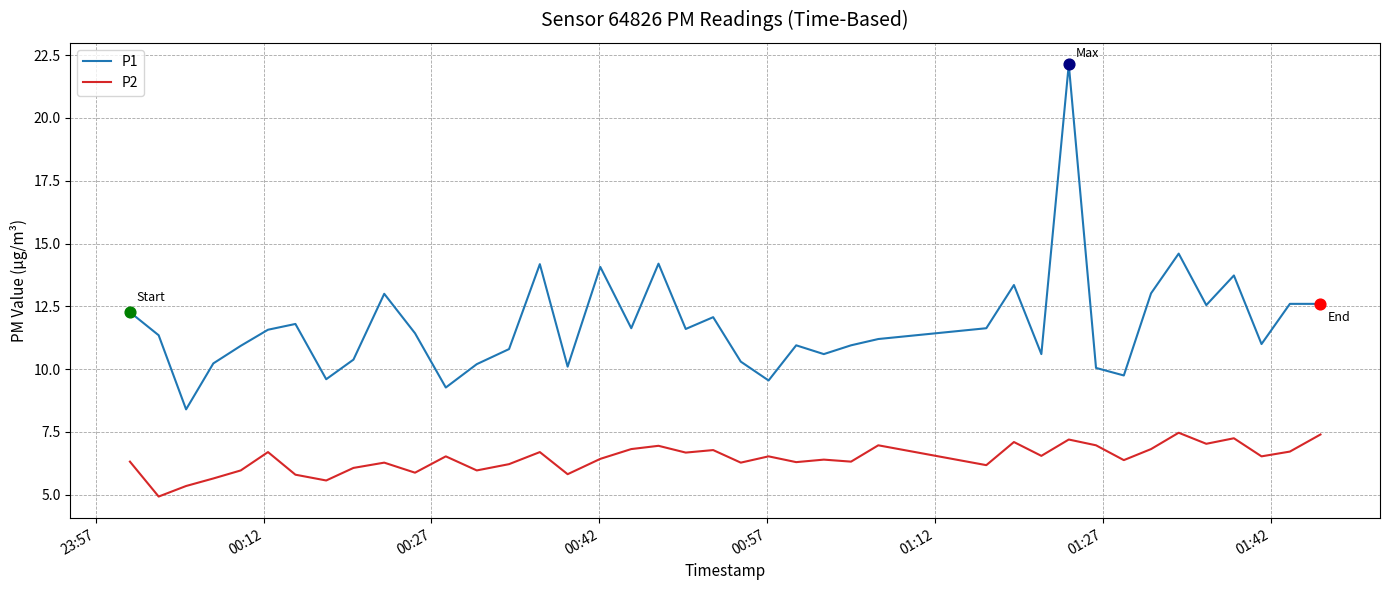

Which series has the largest total across all categories?

P1